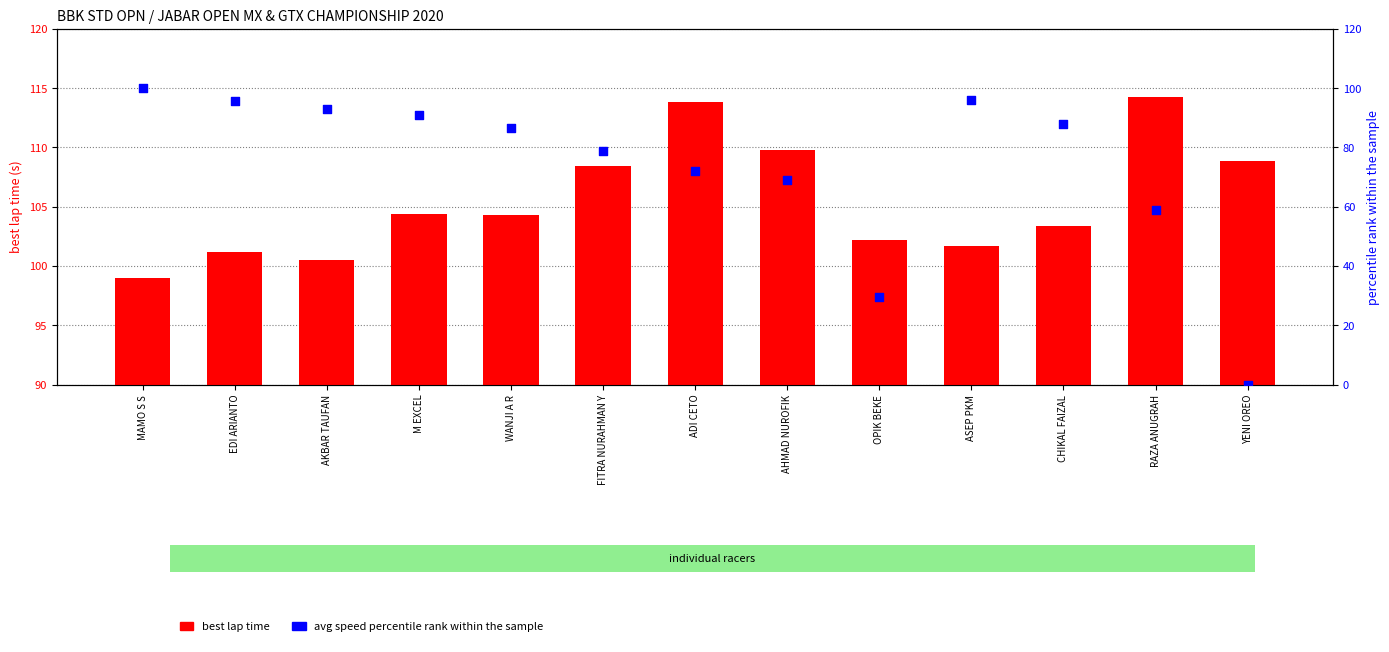

Which series reaches the maximum Y coordinate?

best lap time